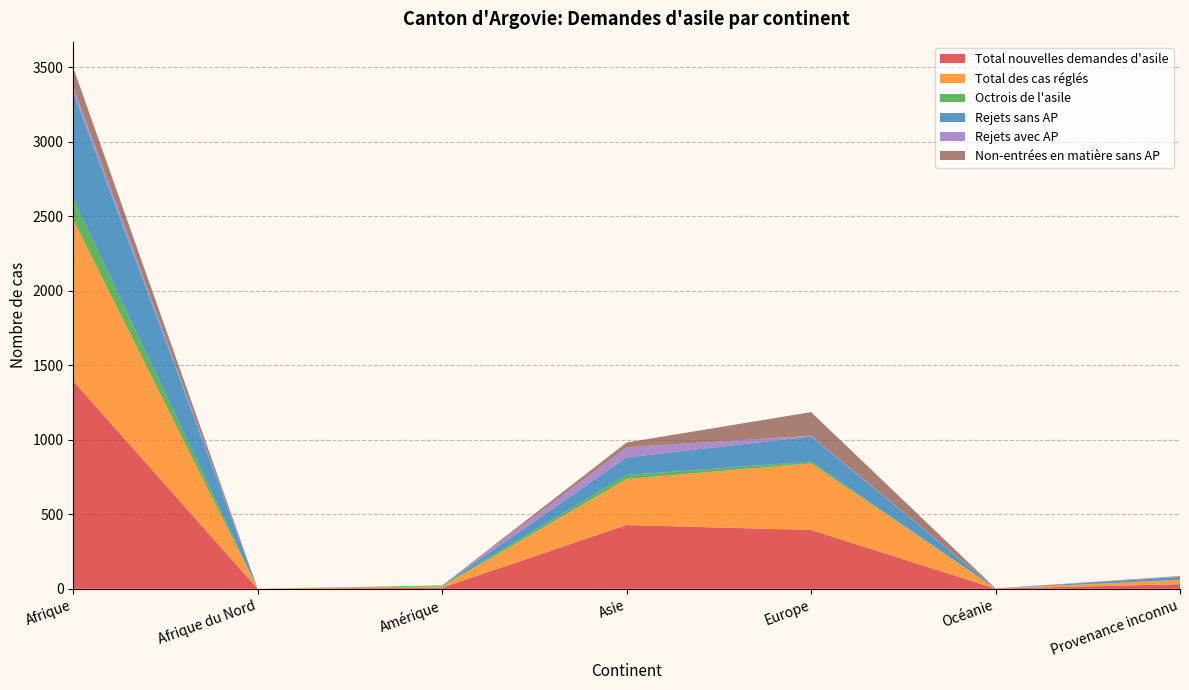

Reading right to left, what are all the values shown in this chart?

Total nouvelles demandes d'asile: 31	1	395	428	8	0	1394
Total des cas réglés: 28	1	447	309	8	0	1081
Octrois de l'asile: 2	0	12	27	7	0	141
Rejets sans AP: 19	0	168	118	0	0	716
Rejets avec AP: 3	0	5	68	0	0	36
Non-entrées en matière sans AP: 3	1	159	32	0	0	129